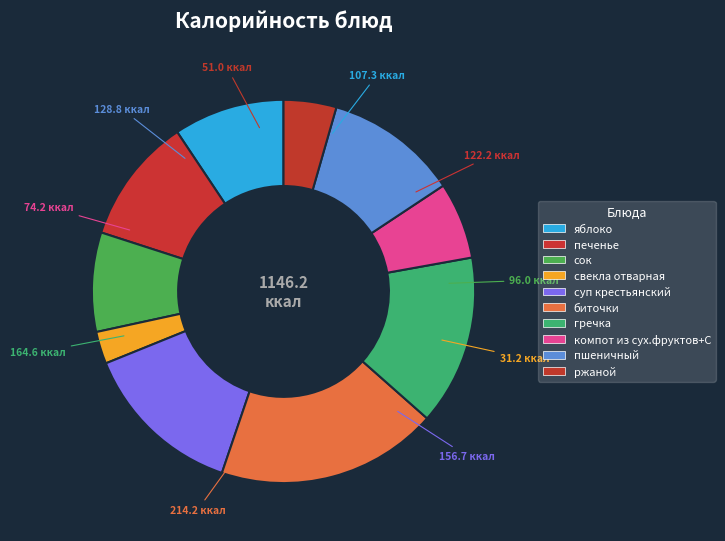

How many slices are in this pie chart?

10